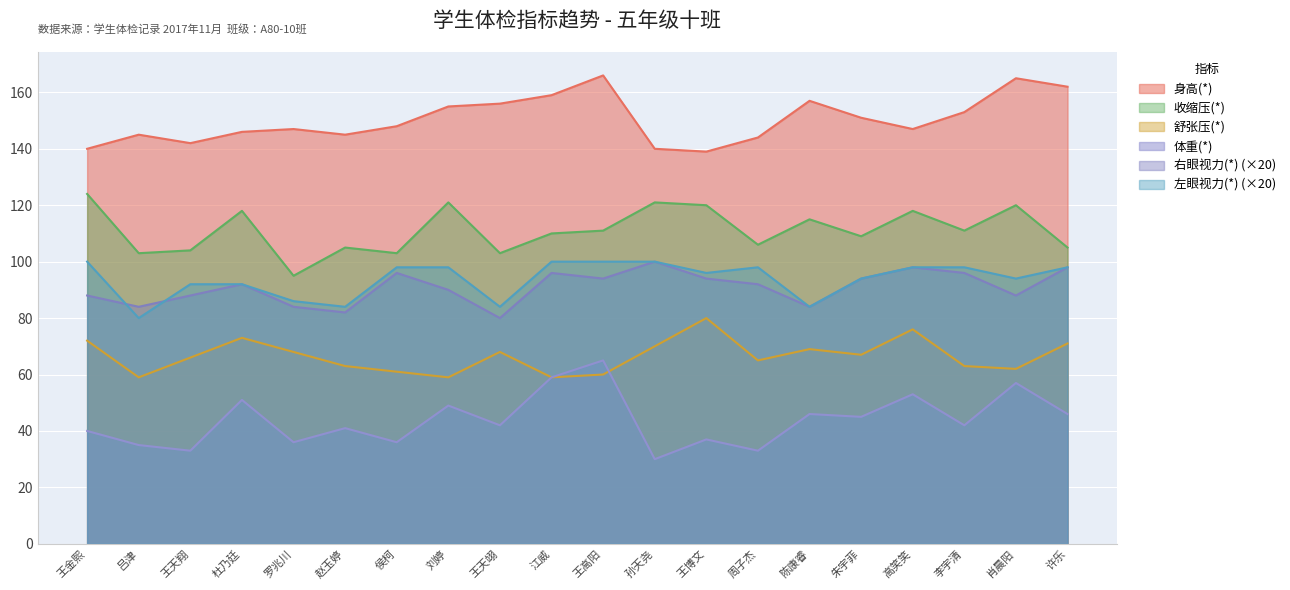

At which category does 体重(*) reach its first local valley?

王天翔